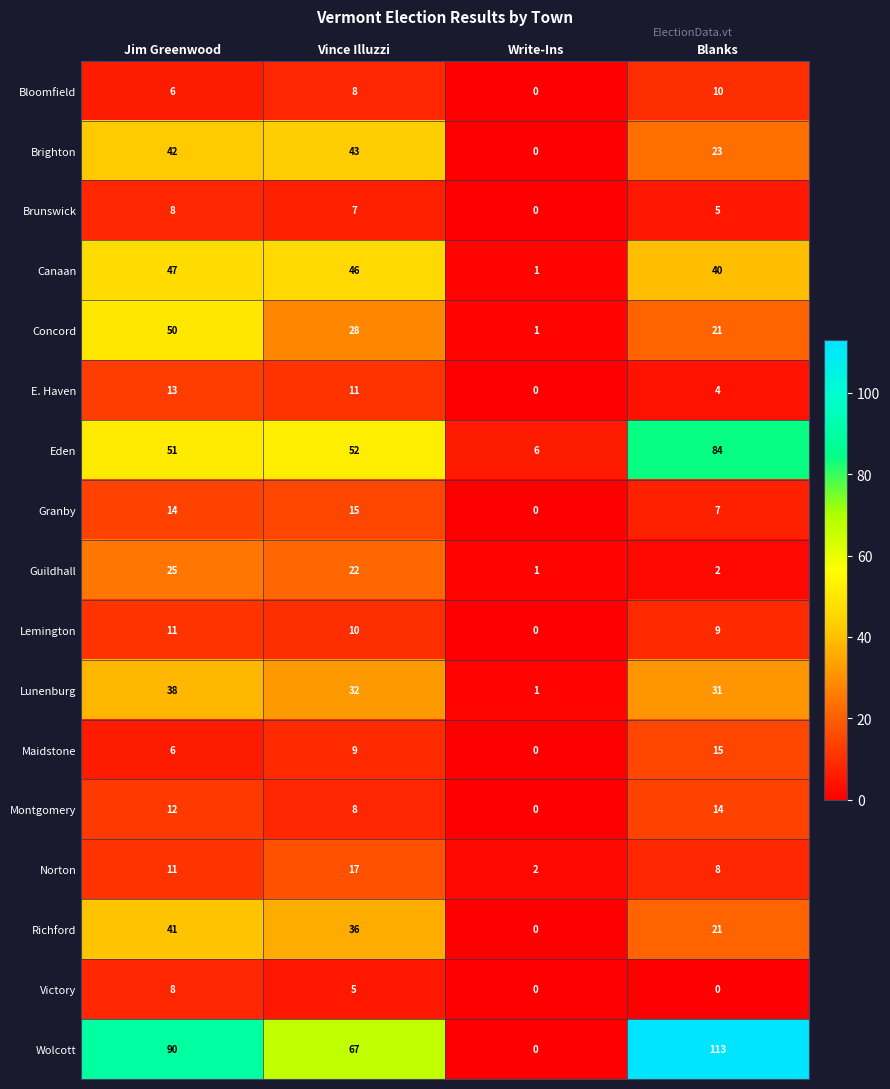

Which series has the widest spread of values?

Wolcott